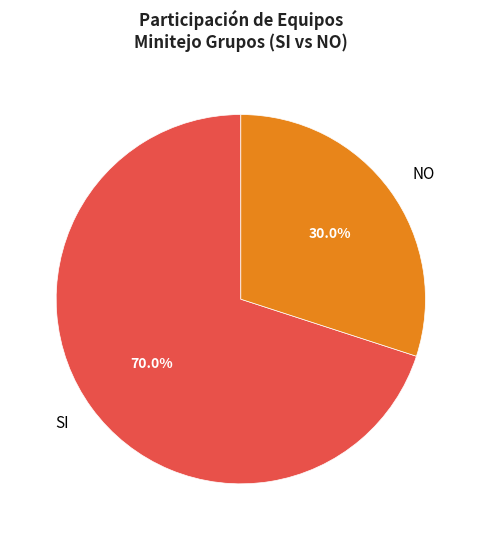

What is the ratio of the value at SI to the value at NO?

2.3